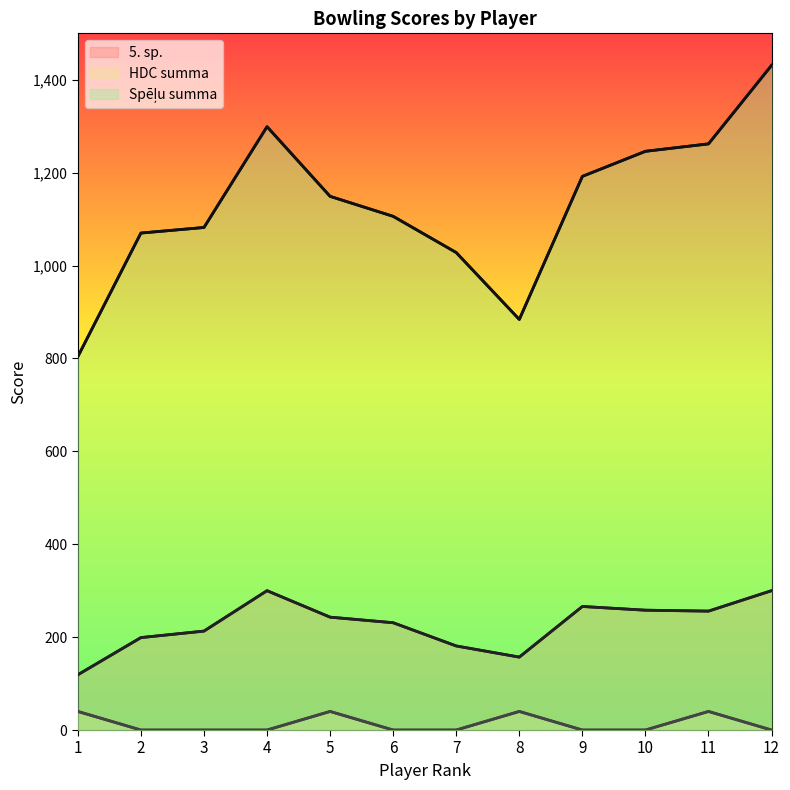

What is the spread (max minus min) of values at 12?

1431.0